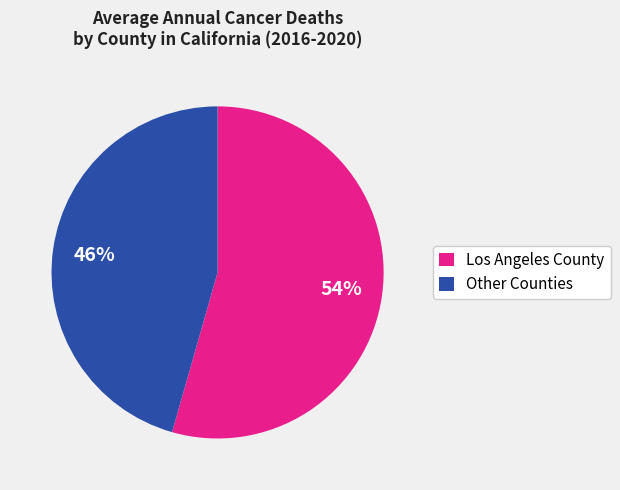

What is the majority slice?

Los Angeles County